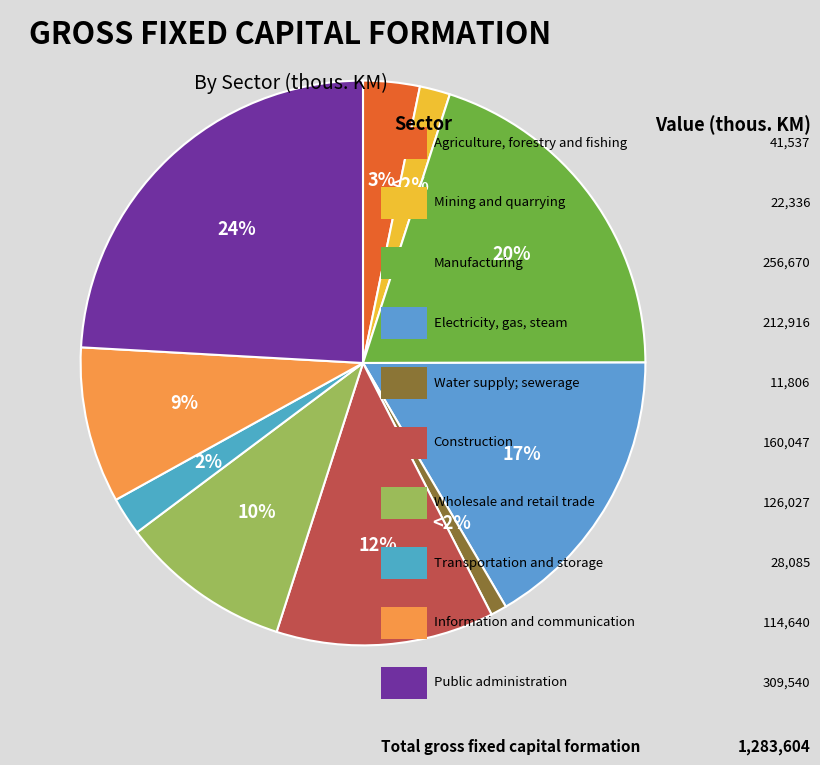

Rank the categories by value from lowest to highest.

Water supply; sewerage, Mining and quarrying, Transportation and storage, Agriculture, forestry and fishing, Information and communication, Wholesale and retail trade, Construction, Electricity, gas, steam, Manufacturing, Public administration and defence